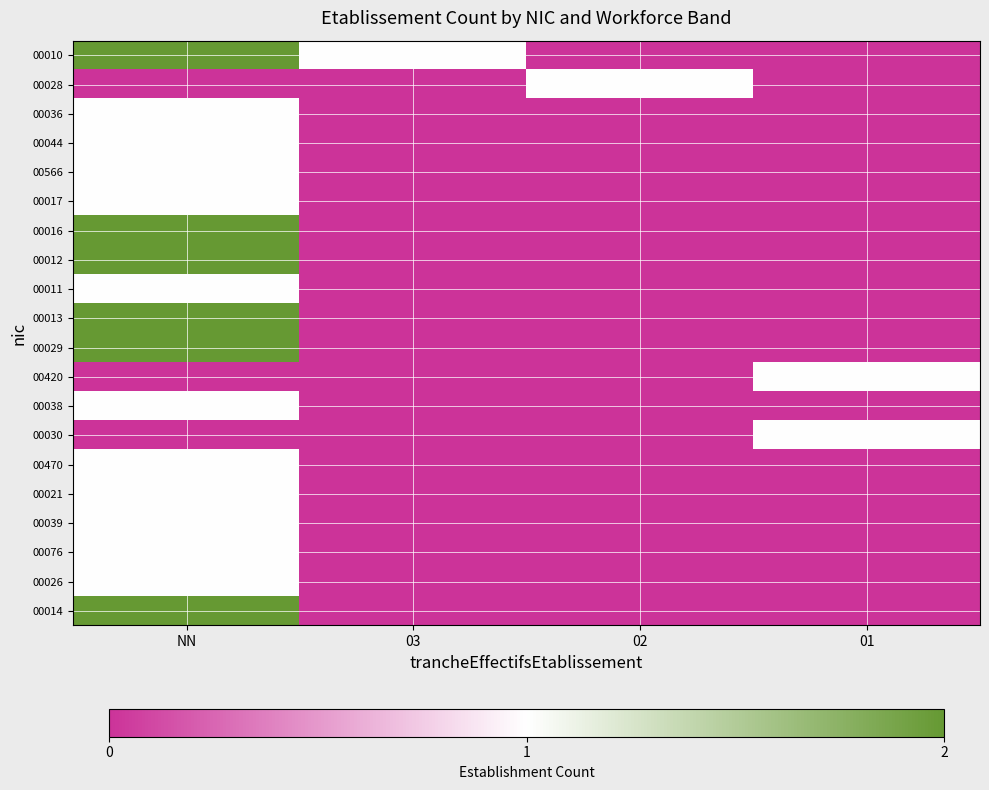

Which series has the largest range (max minus min)?

00010